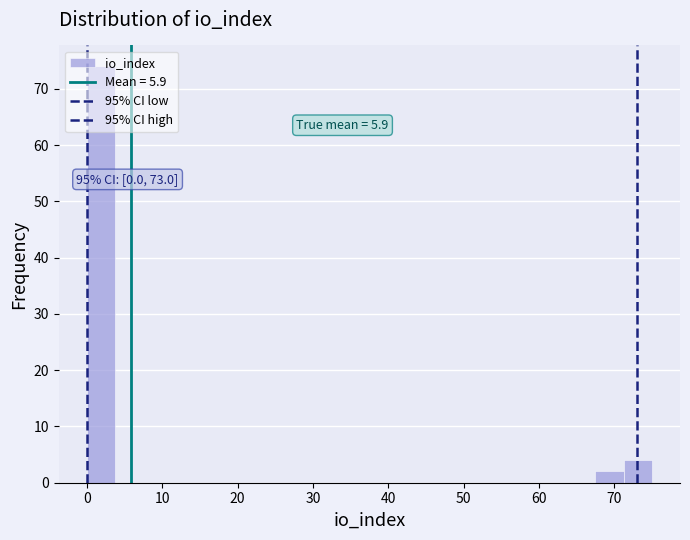

Read against the x-axis, roughly where is the centre of the tallest bar?

2